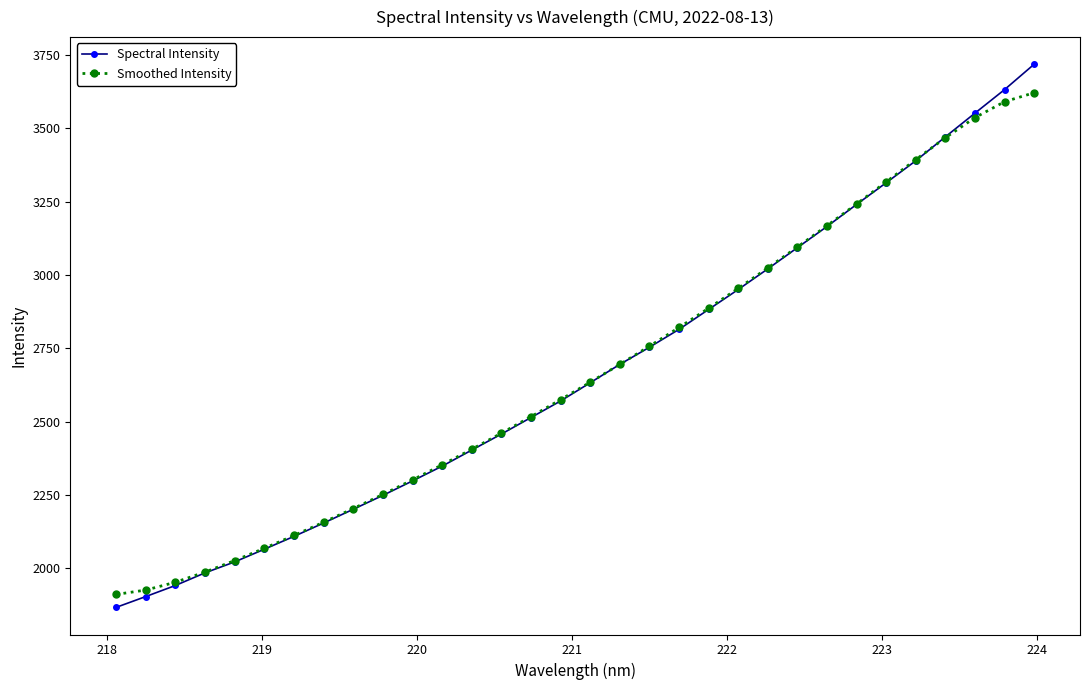

List the series in order of their peak value, highest first.

Spectral Intensity, Smoothed Intensity